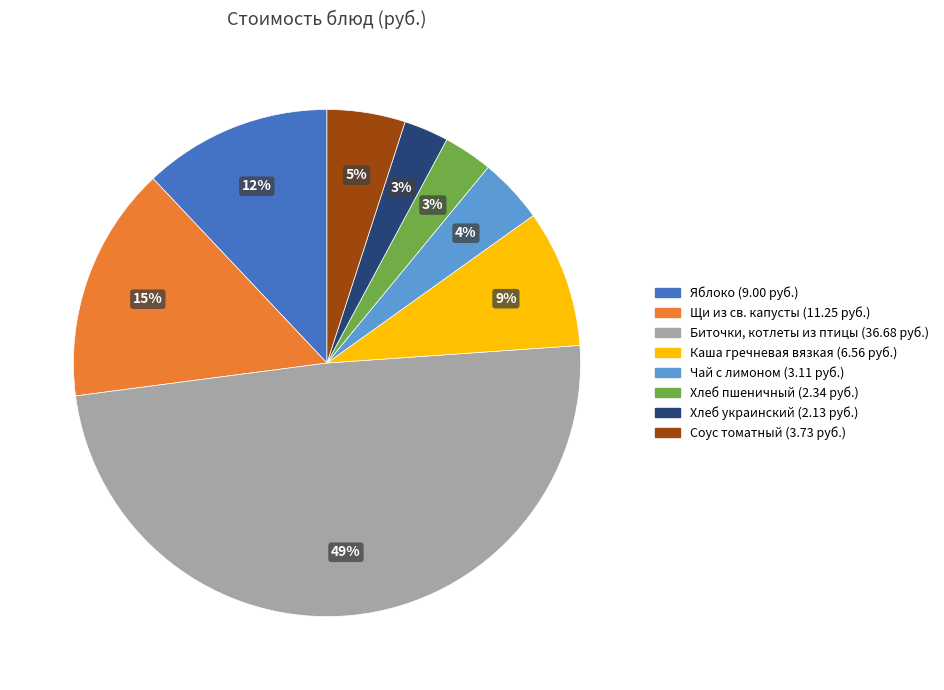

Combined, do Каша гречневая вязкая and Соус томатный account for over 50%?

No